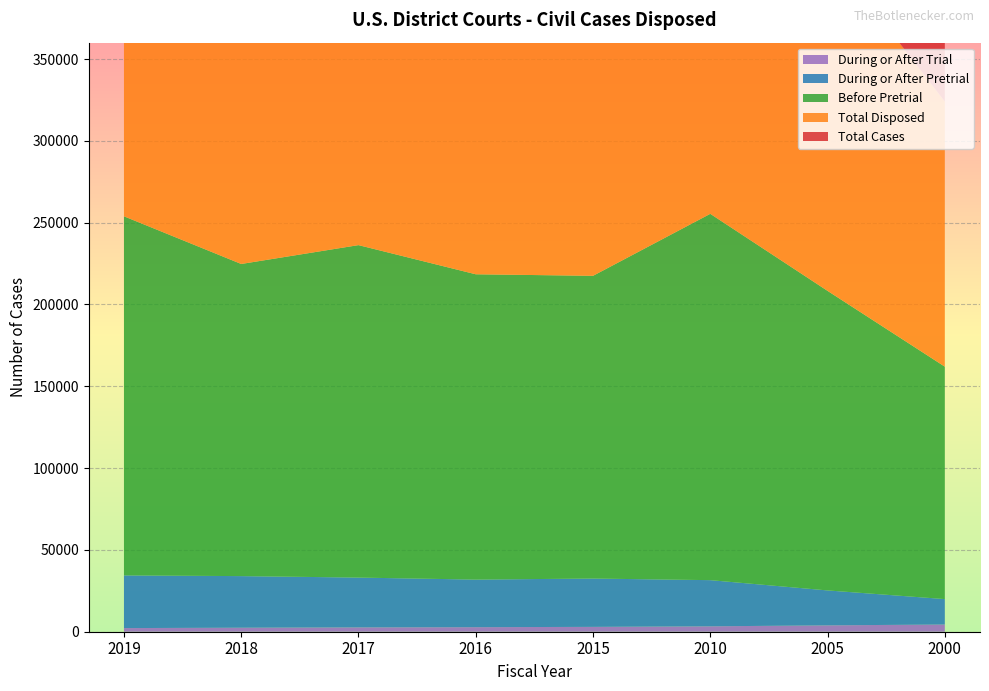

Reading right to left, list all the values displayed in this chart.

Total Cases: 259234	270973	309361	274362	271302	289595	275879	311520
Total Disposed: 161997	208312	255398	217514	218454	236270	224752	253878
Before Pretrial: 142051	183072	223878	185008	186593	203177	190764	219455
During or After Pretrial: 15542	21341	28211	29538	29080	30430	31535	32195
During or After Trial: 4404	3899	3309	2968	2781	2663	2453	2228